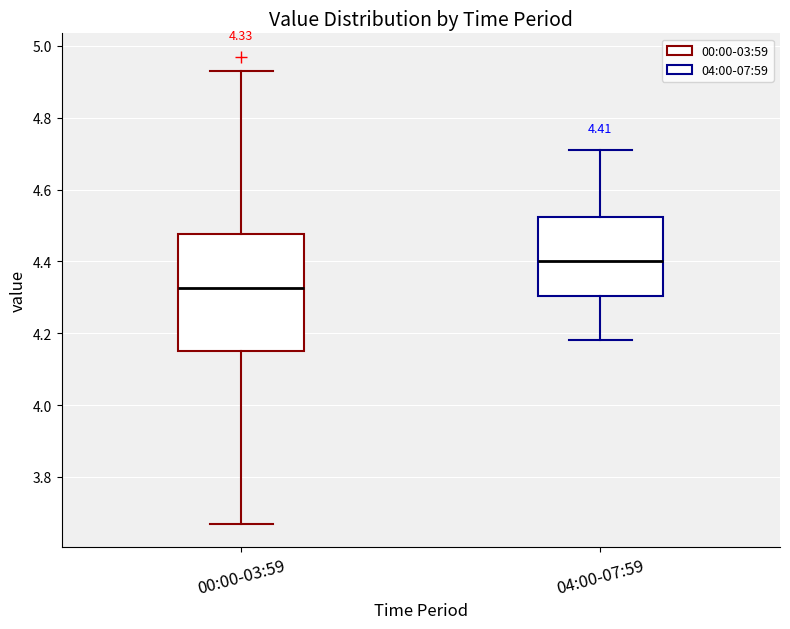

Comparing the boxes themselves (not the whiskers), which one is the tallest?

00:00-03:59